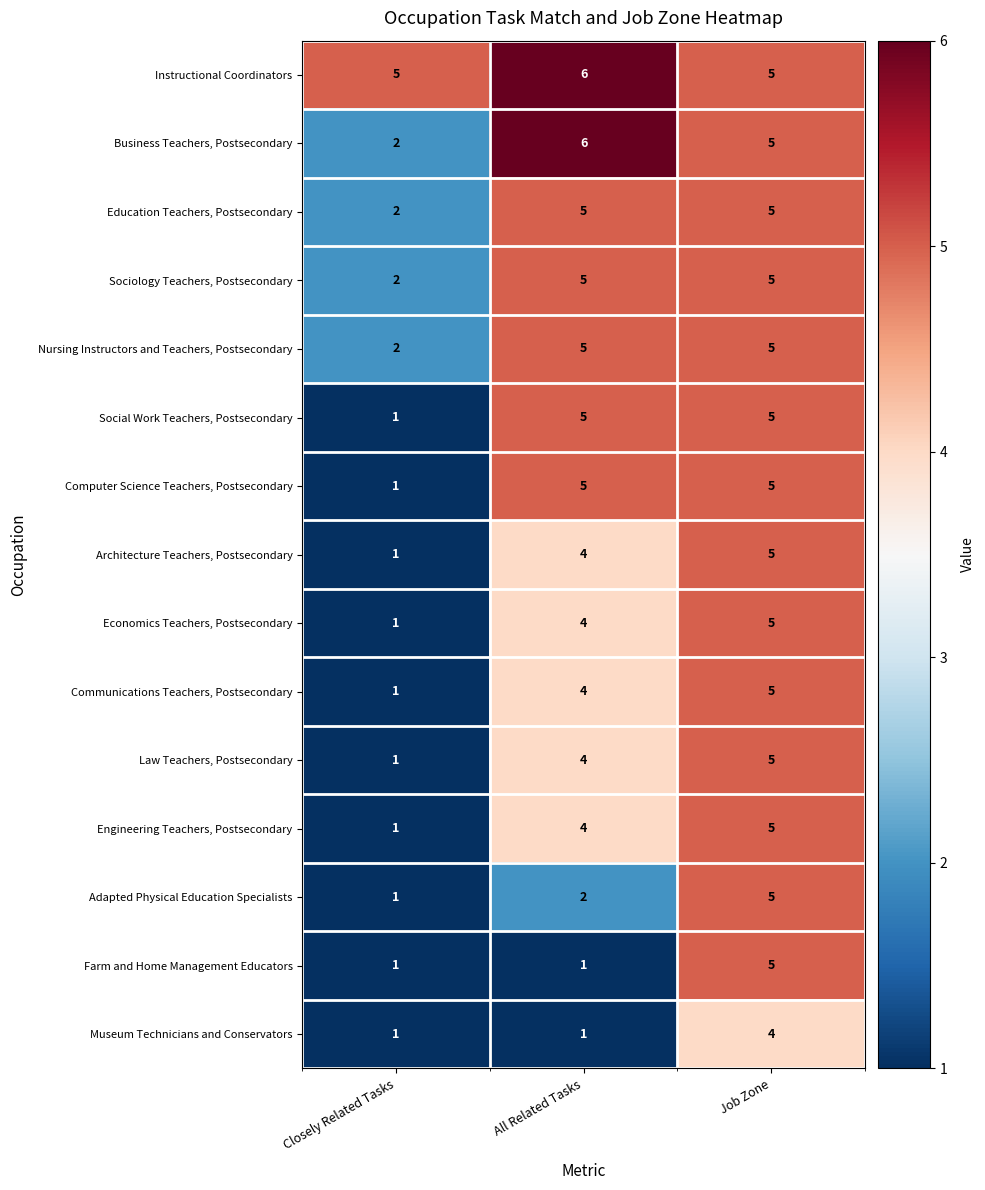

What is the maximum value for Sociology Teachers, Postsecondary?

5